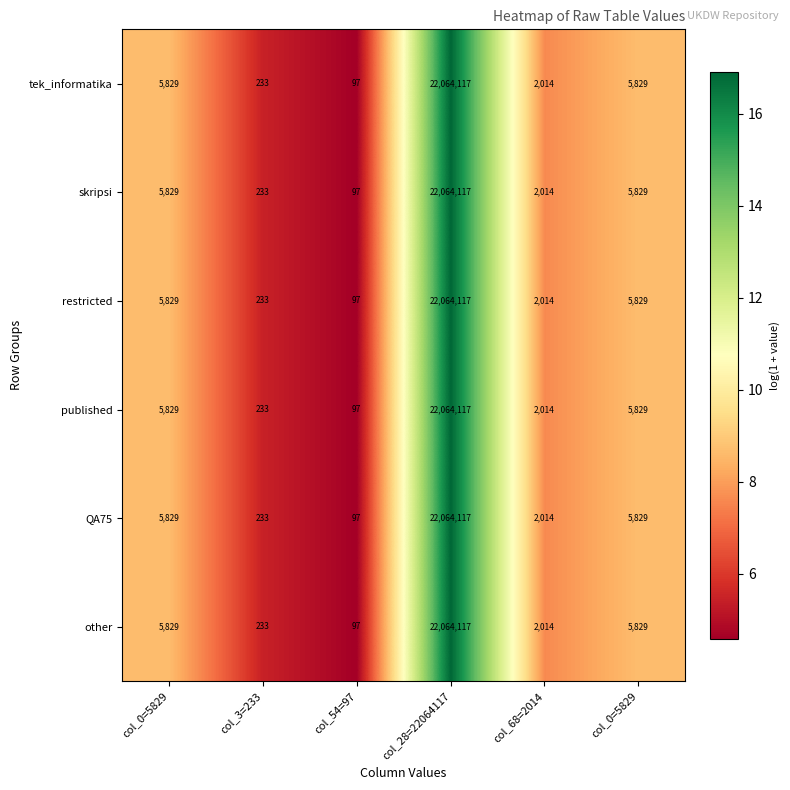

Rank the series by their maximum value, from lowest to highest.

tek_informatika, skripsi, restricted, published, QA75, other